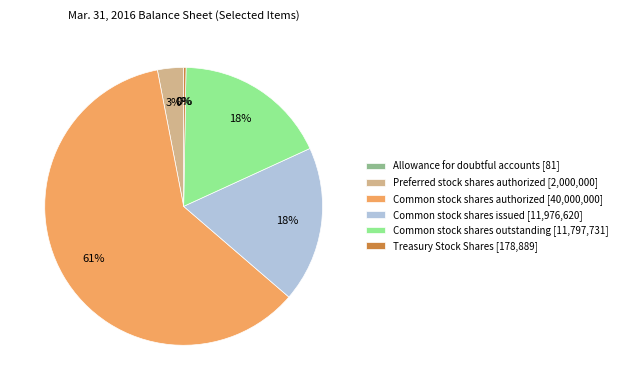

To the nearest percent, what is the average slice percentage?

17%